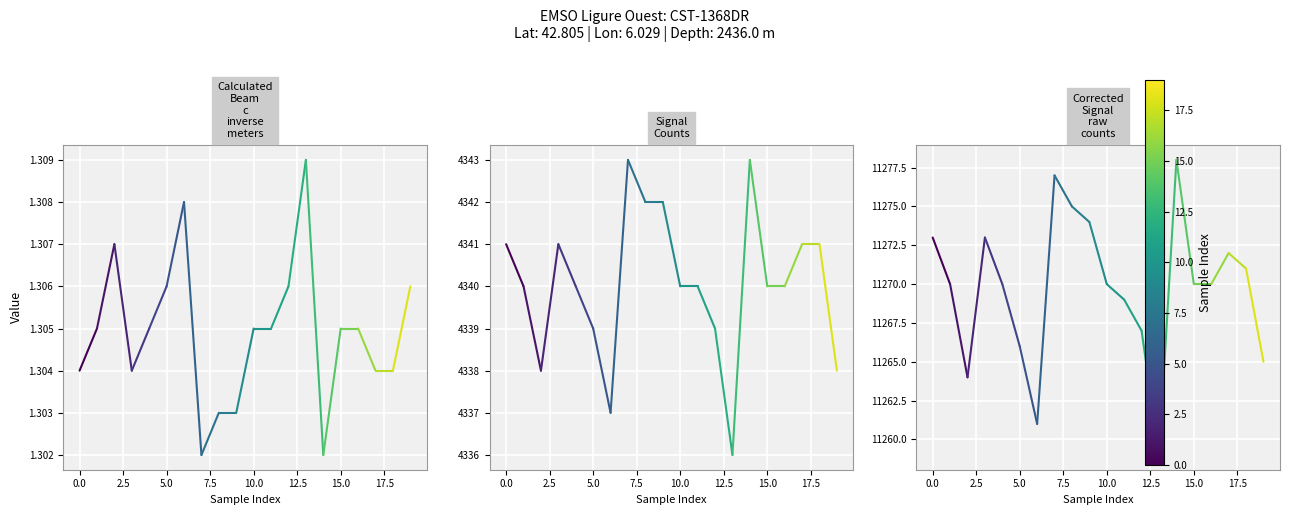

Is this an area chart (filled region under the line)?

No